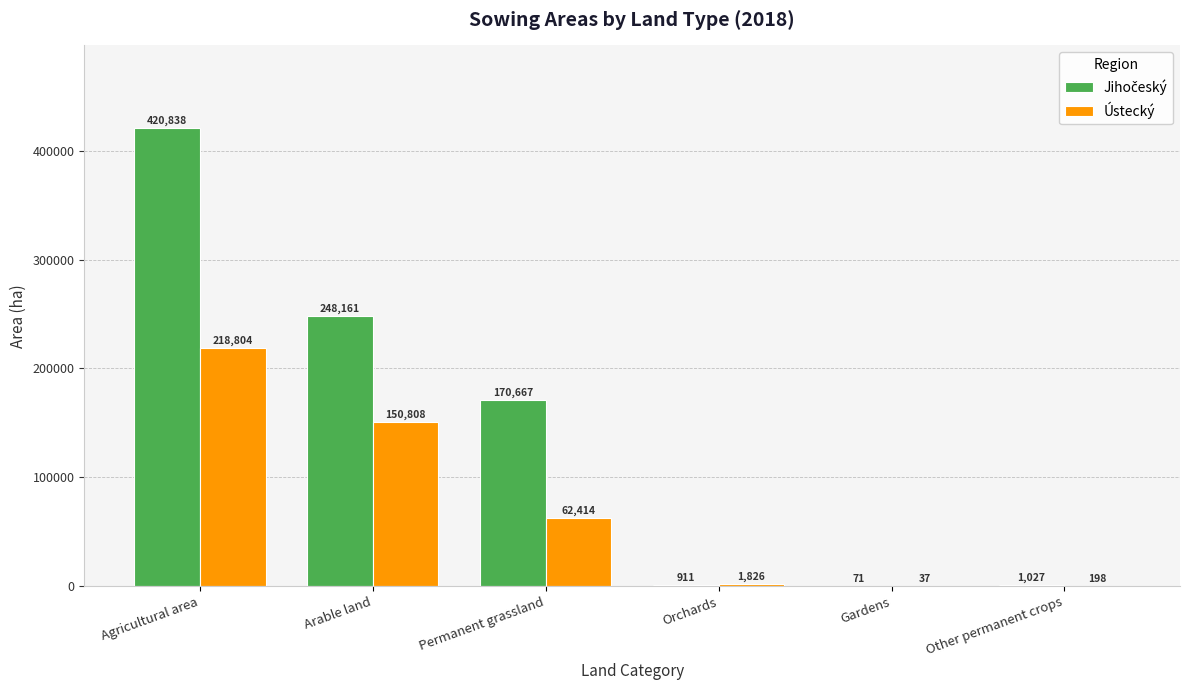

At which category is the sum across all series the highest?

Agricultural area